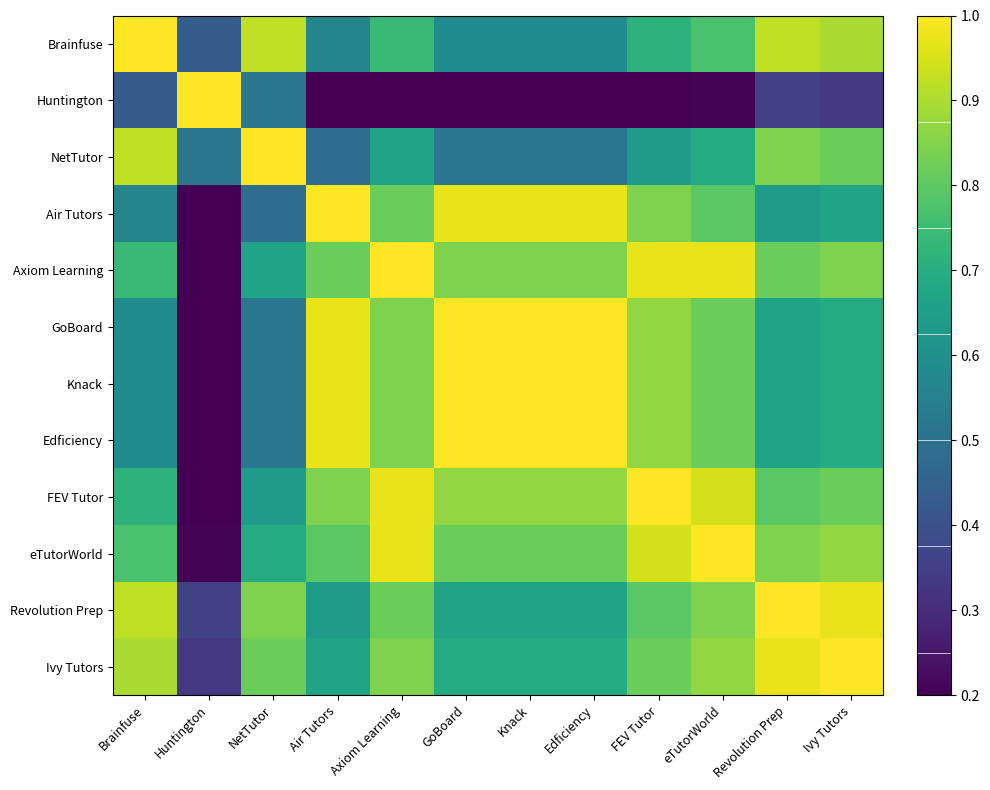

Which series has the largest range (max minus min)?

Huntington